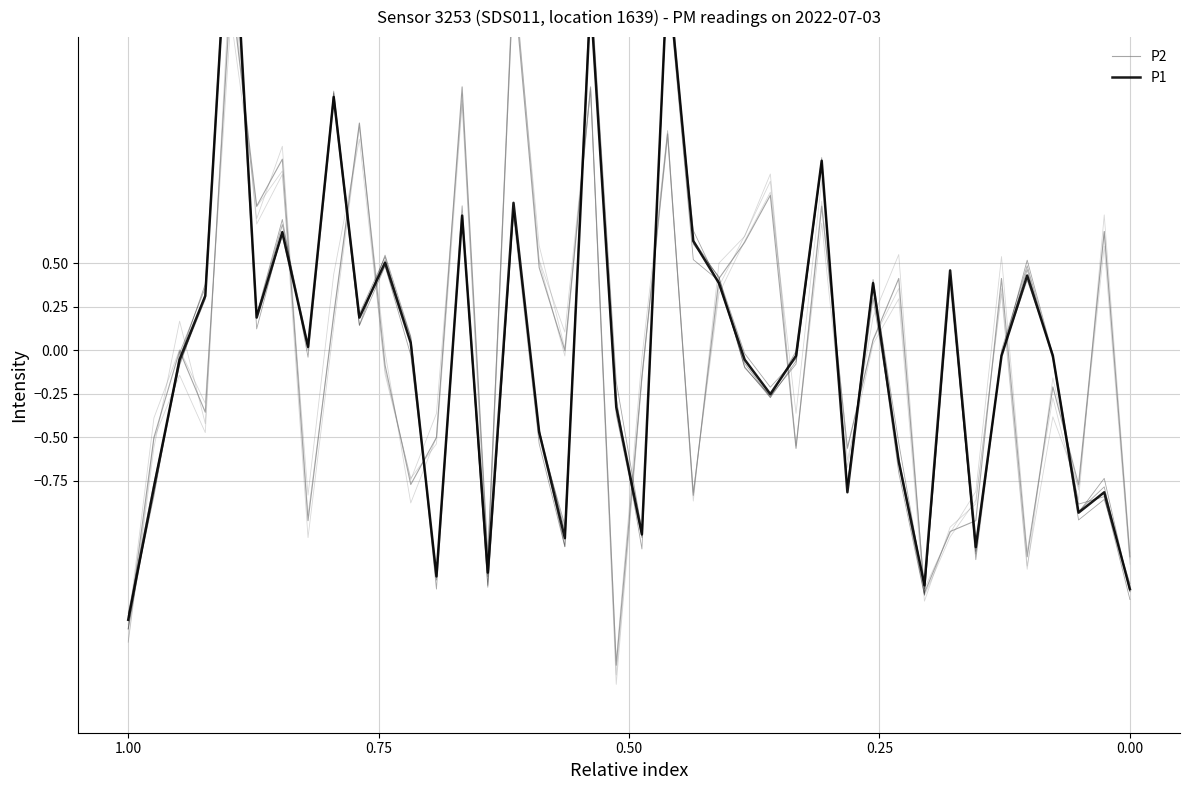

What is the highest value of the P1 series?

2.8